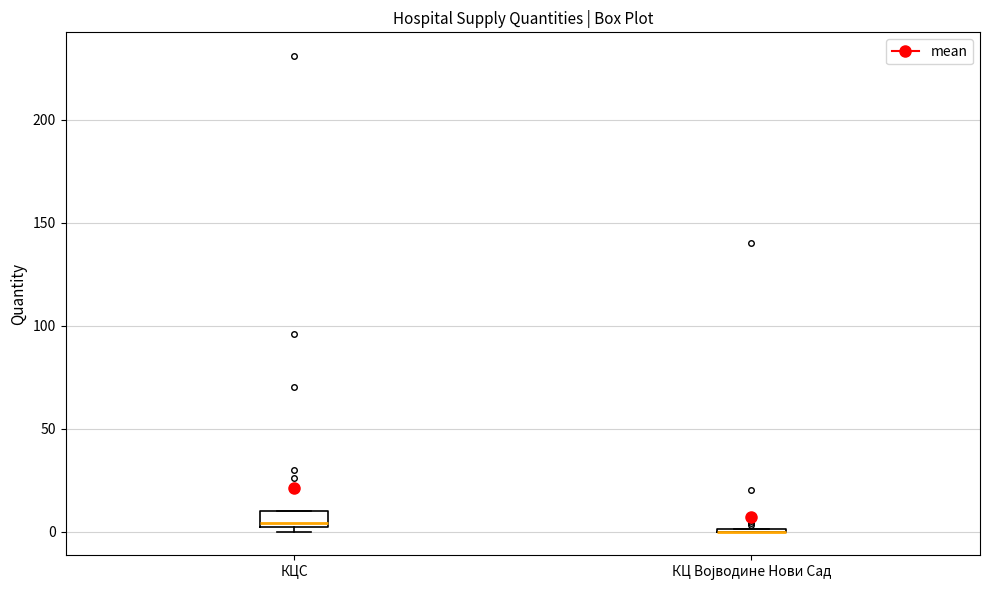

Comparing the boxes themselves (not the whiskers), which one is the tallest?

КЦС